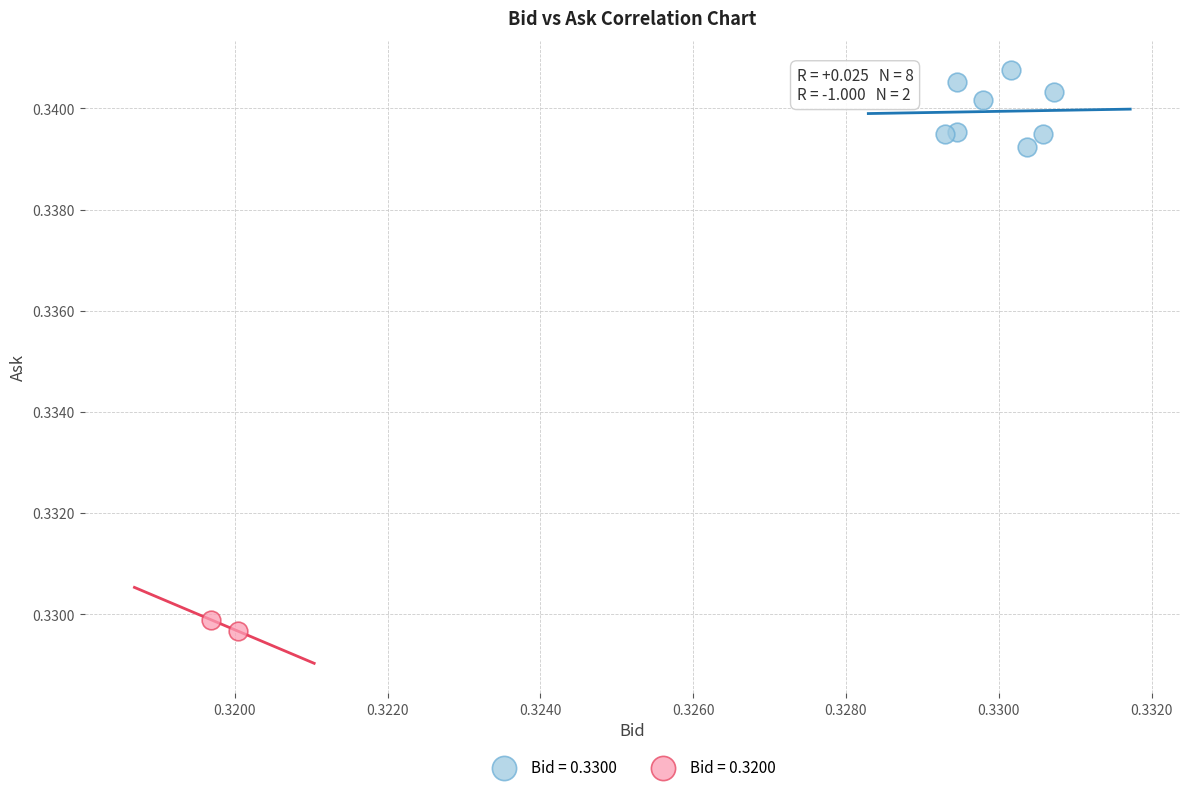

What are all the series names shown in the legend?

Bid = 0.3300, Bid = 0.3200